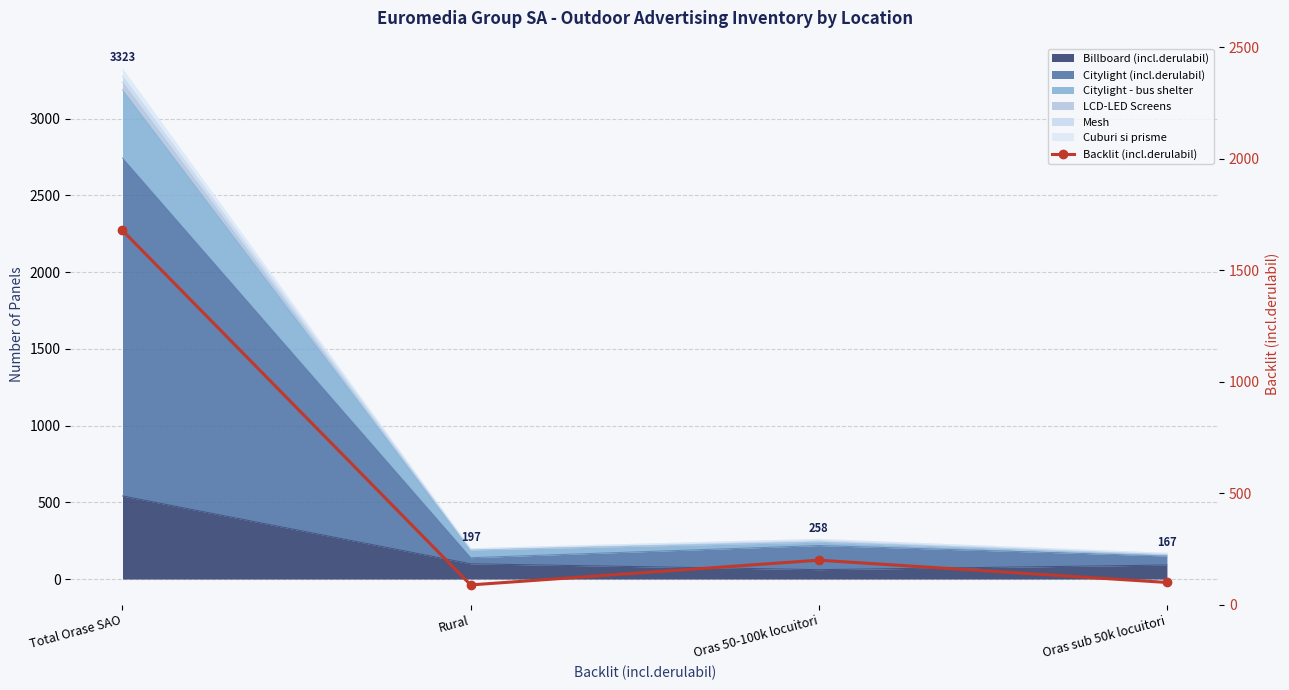

List the labels in order of value, smallest first.

Rural, Oras sub 50k locuitori, Oras 50-100k locuitori, Total Orase SAO